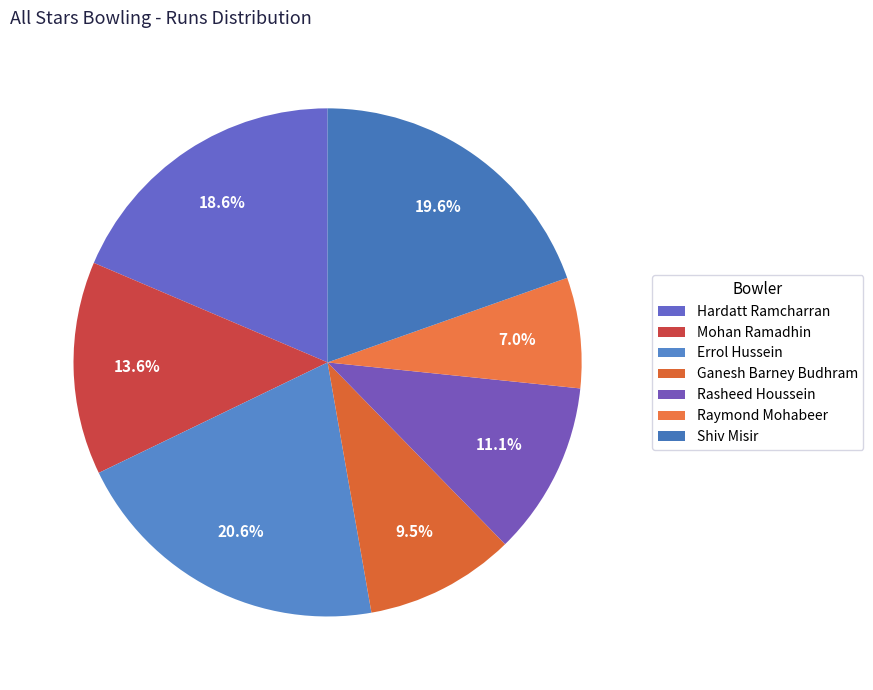

To the nearest percent, what portion does Mohan Ramadhin represent?

14%